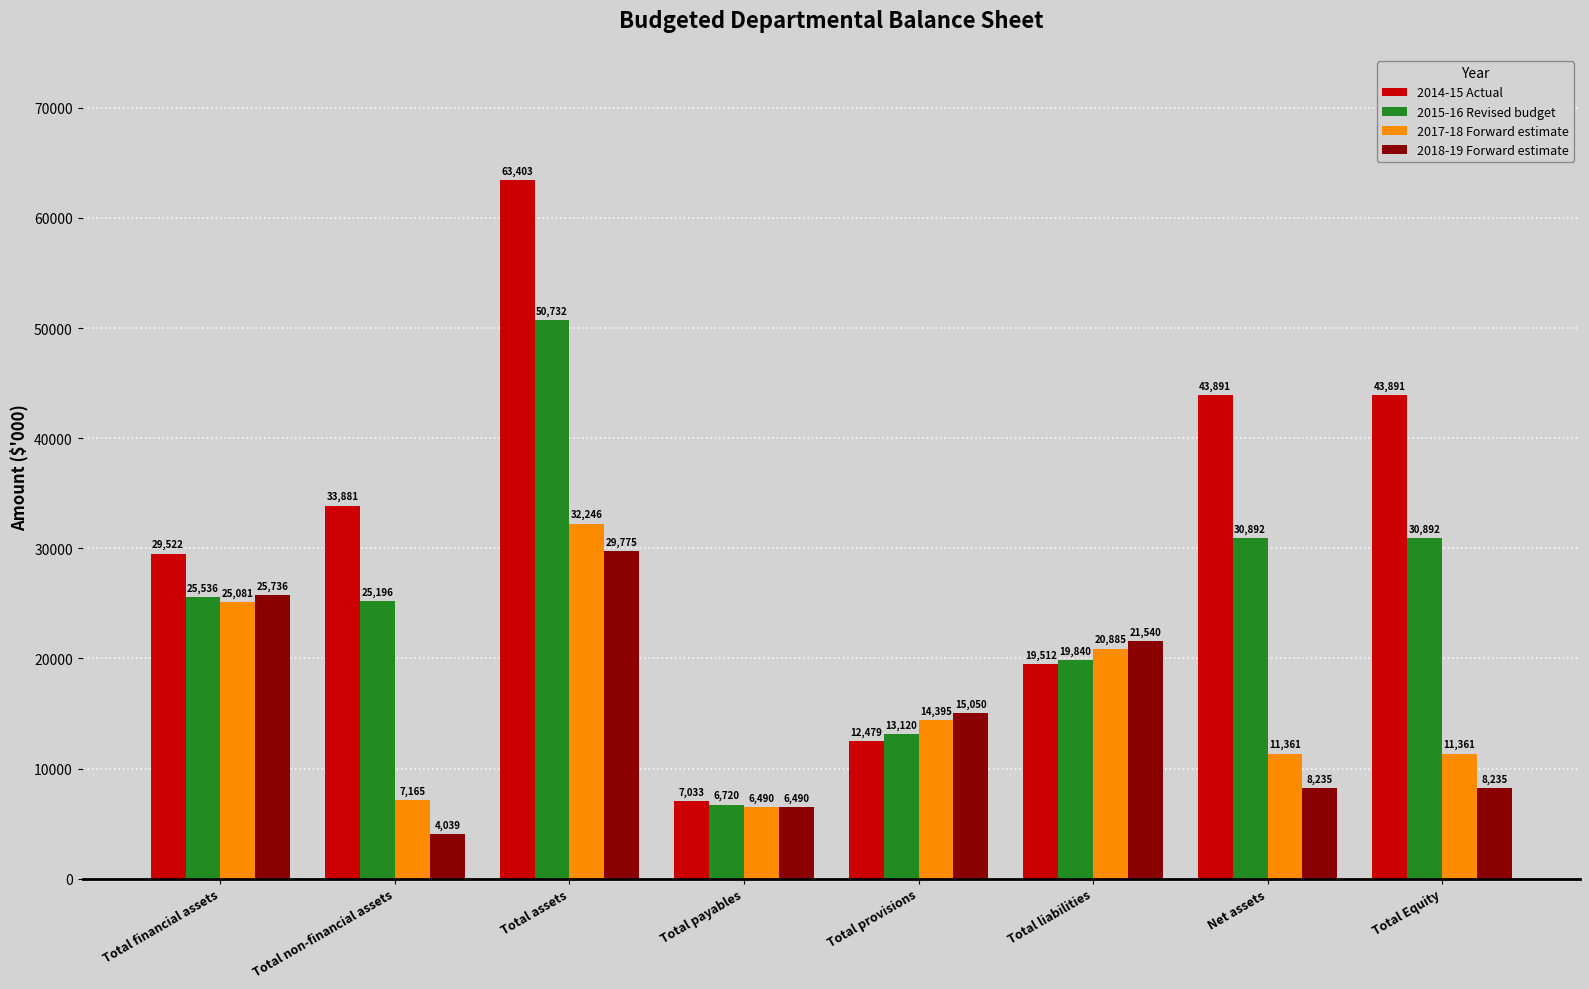

Rank the series by their maximum value, from lowest to highest.

2018-19 Forward estimate, 2017-18 Forward estimate, 2015-16 Revised budget, 2014-15 Actual